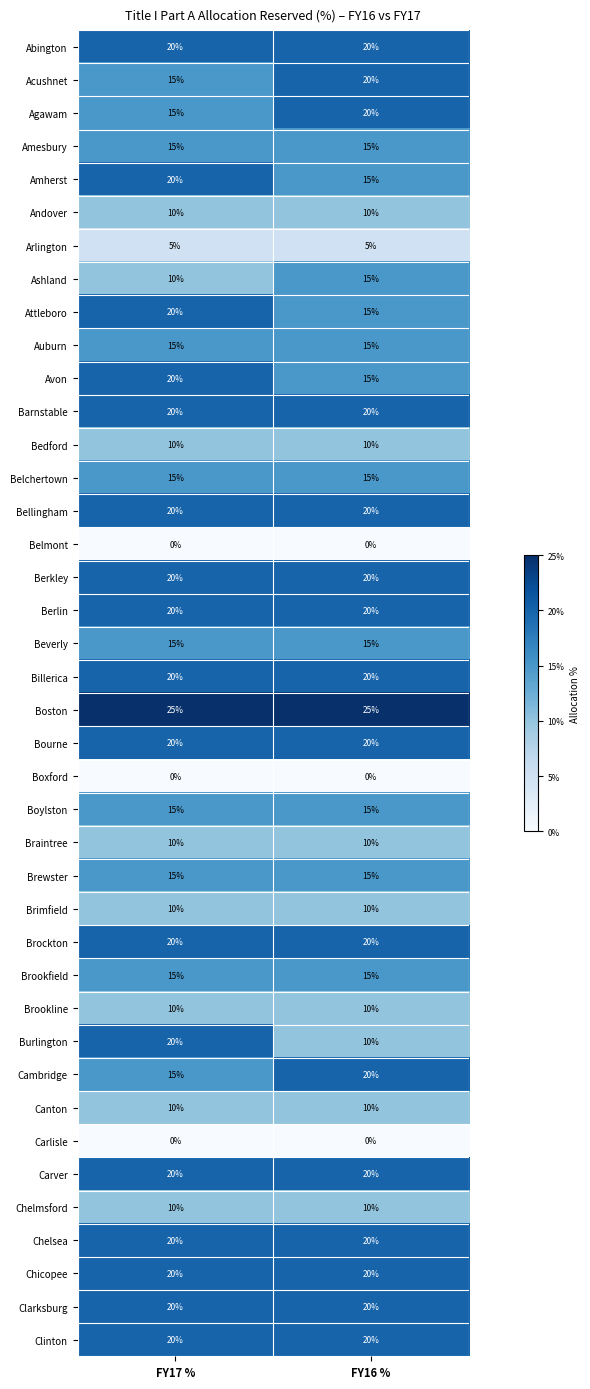

Which series has the largest total across all categories?

Boston